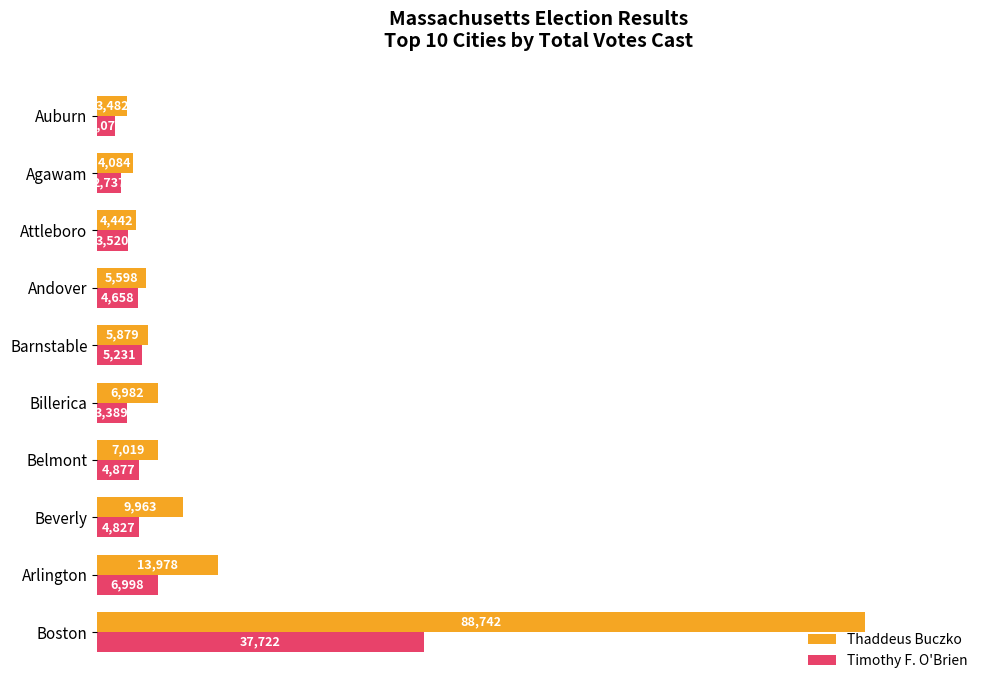

The Timothy F. O'Brien series shows 13674 at Boston. True or false?

False